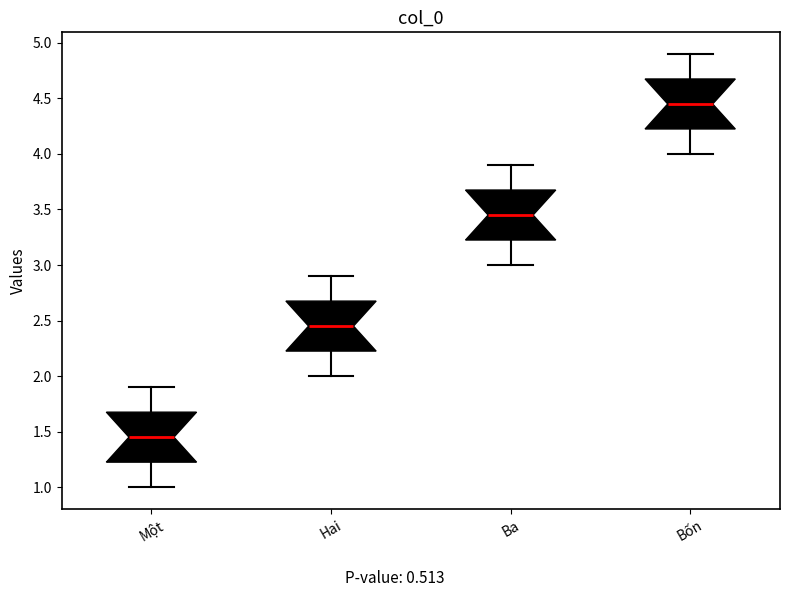

Reading left to right, read every box against the y-axis: the position of its median line, the range the box covers, and the ends of its whiskers. The values are not printed on the chart, so give them approximately, as read against the axis.

Một: median 1.45, box 1.25 to 1.70, whiskers 1.00 to 1.90
Hai: median 2.45, box 2.25 to 2.70, whiskers 2.00 to 2.90
Ba: median 3.45, box 3.25 to 3.70, whiskers 3.00 to 3.90
Bốn: median 4.45, box 4.25 to 4.70, whiskers 4.00 to 4.90